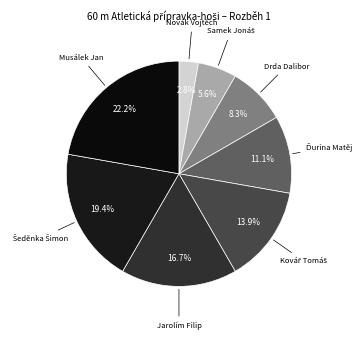

Does any single category account for the majority?

No